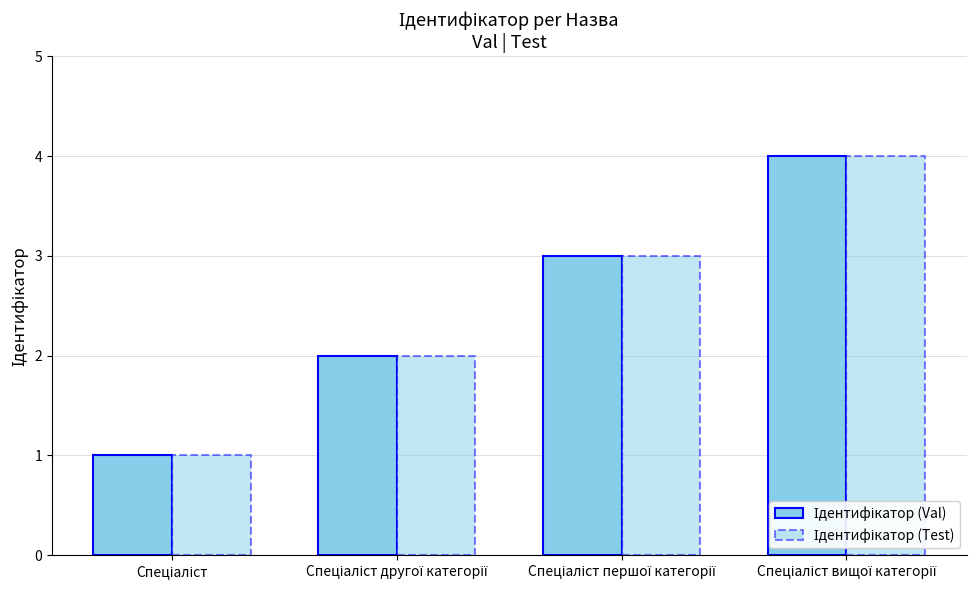

The Ідентифікатор (Val) series shows 4 at Спеціаліст вищої категорії. True or false?

True